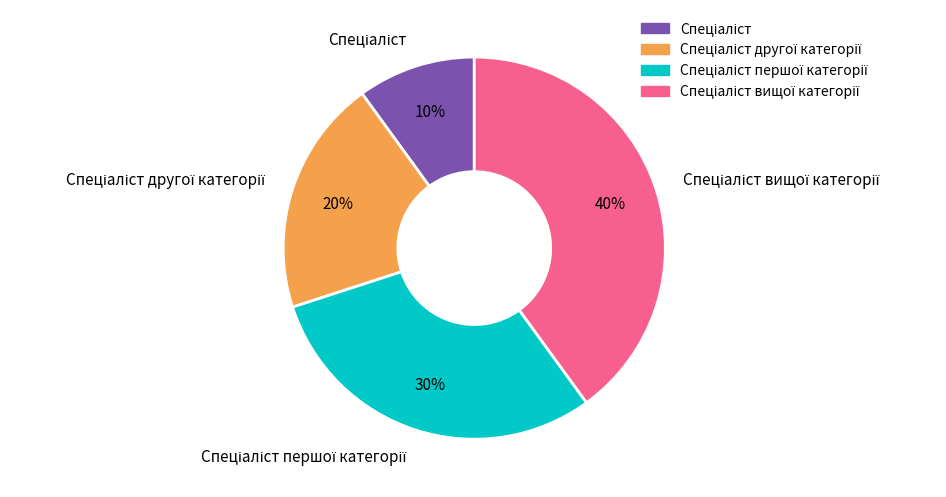

To the nearest percent, what is the difference between the largest and smallest slice percentages?

30%